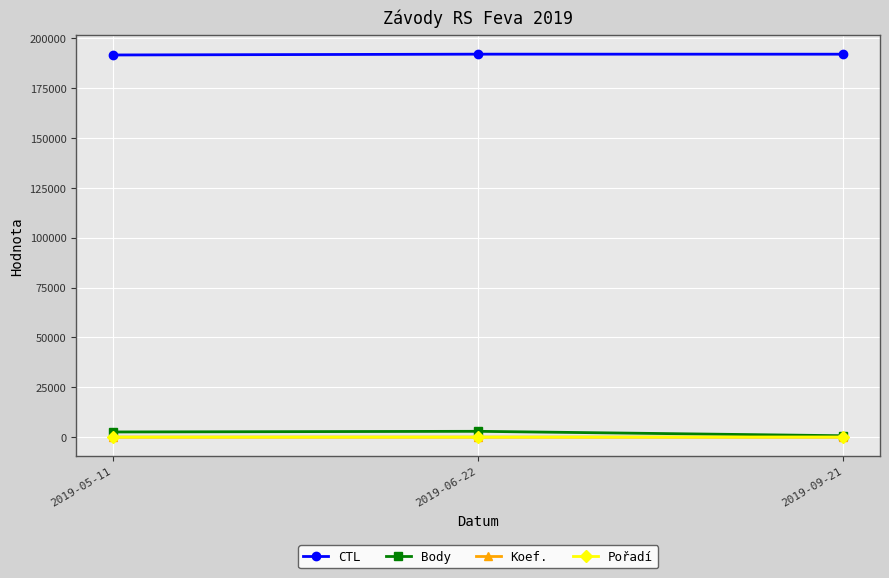

What are all the series names shown in the legend?

CTL, Body, Koef., Pořadí